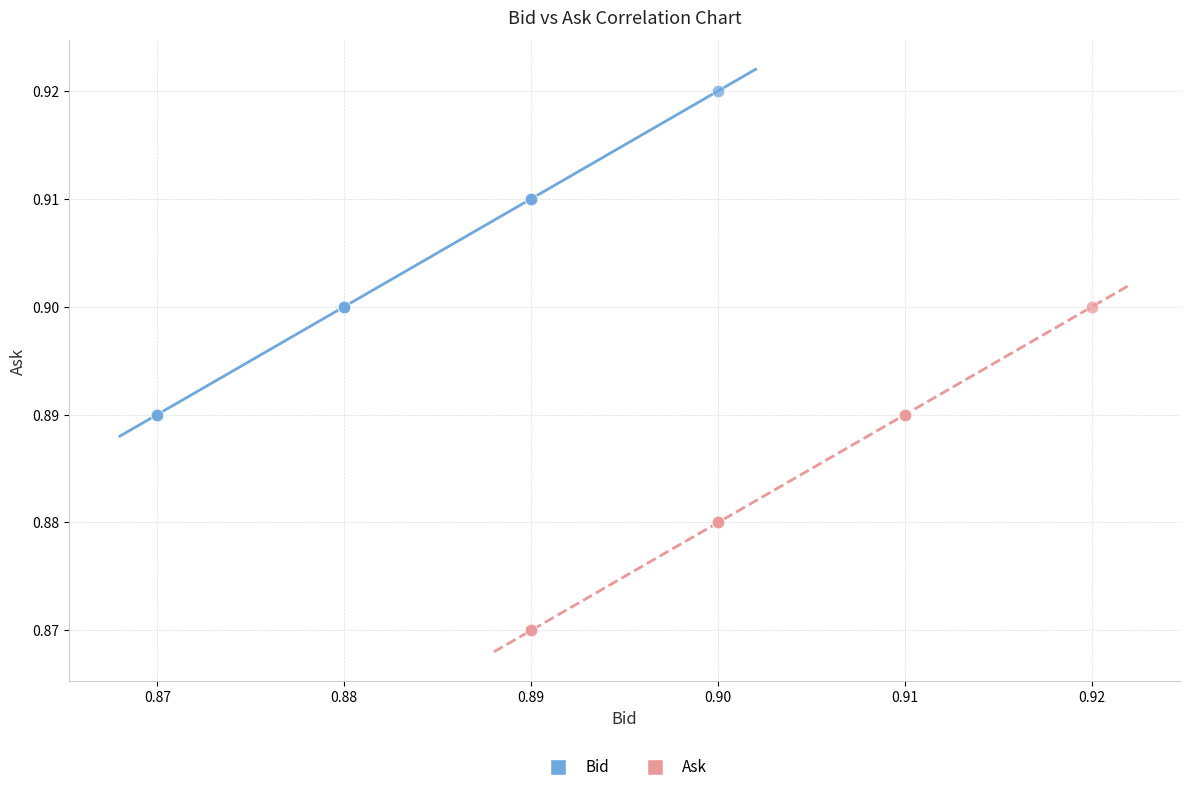

Which series contains the highest Y value?

Bid